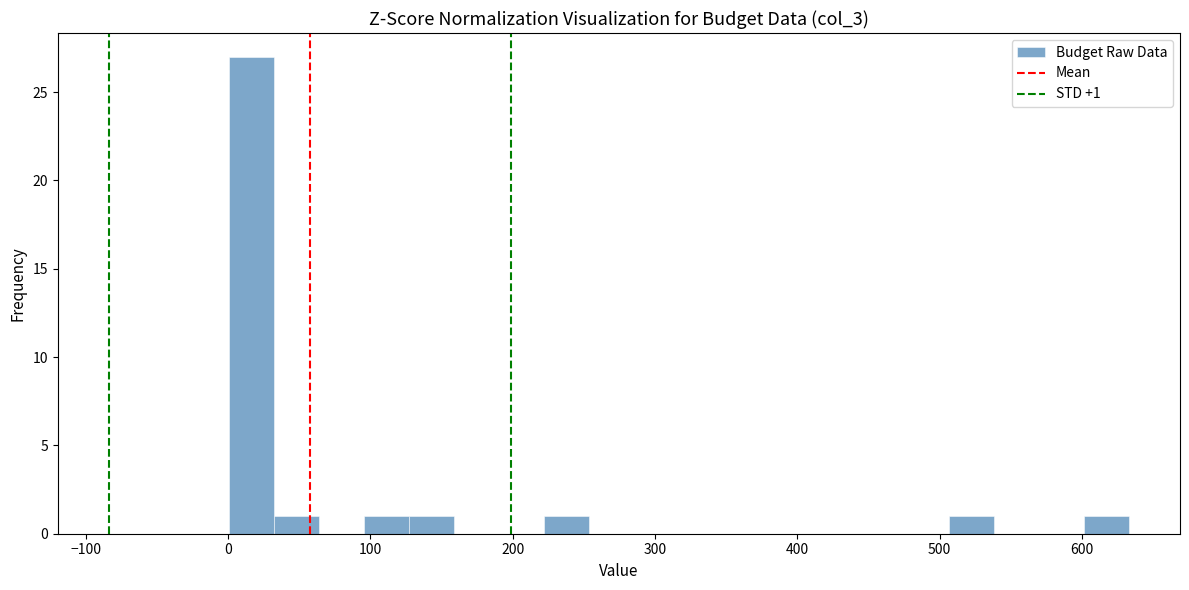

Around what value on the x-axis is the tallest bar? Give the approximate position of its centre, as read against the axis.

20